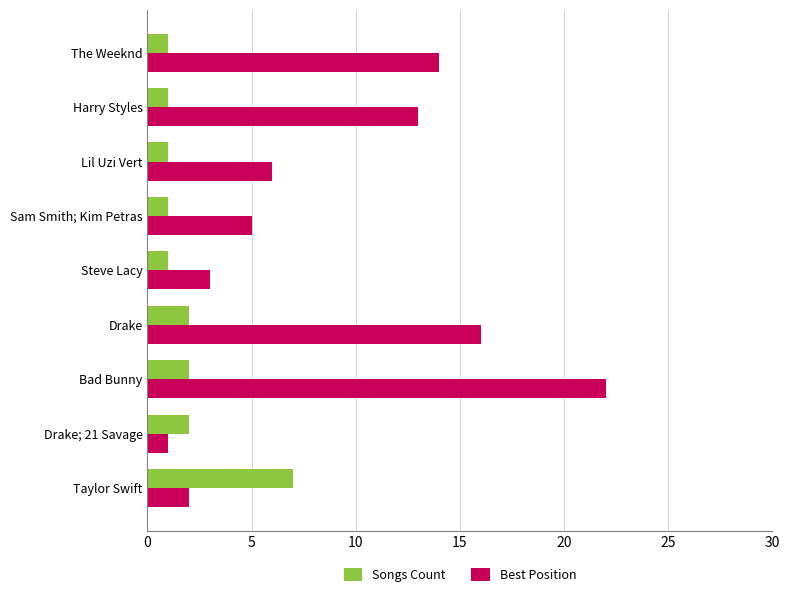

At which label is Best Position closest to 11?

Harry Styles